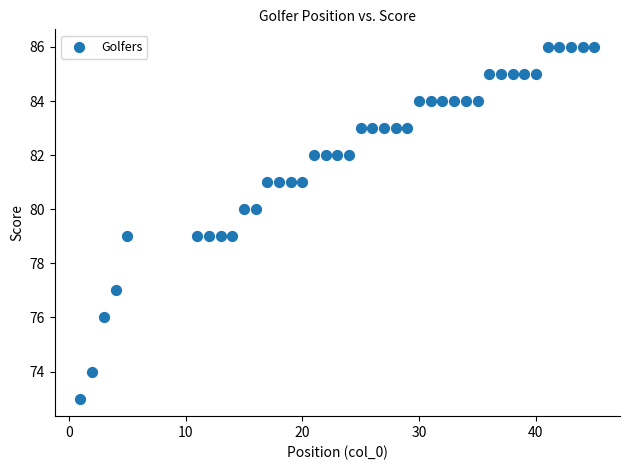

What is the range of Y values (max minus min)?

13